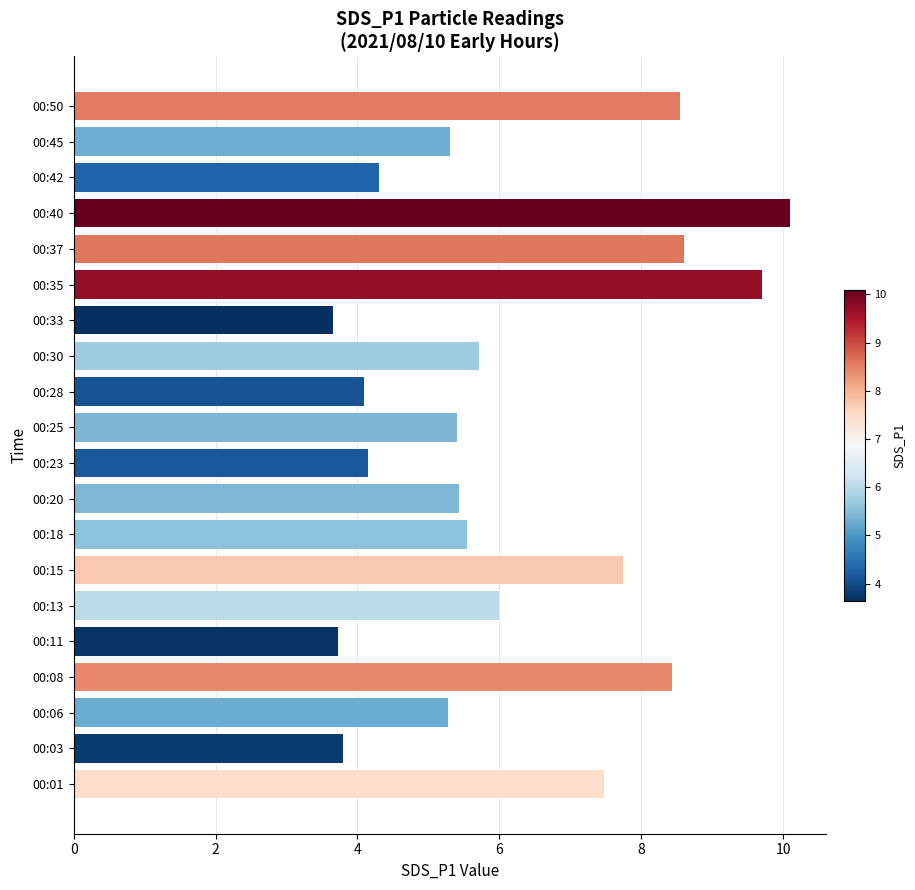

The chart shows a value of 10.1 at 00:40. True or false?

True